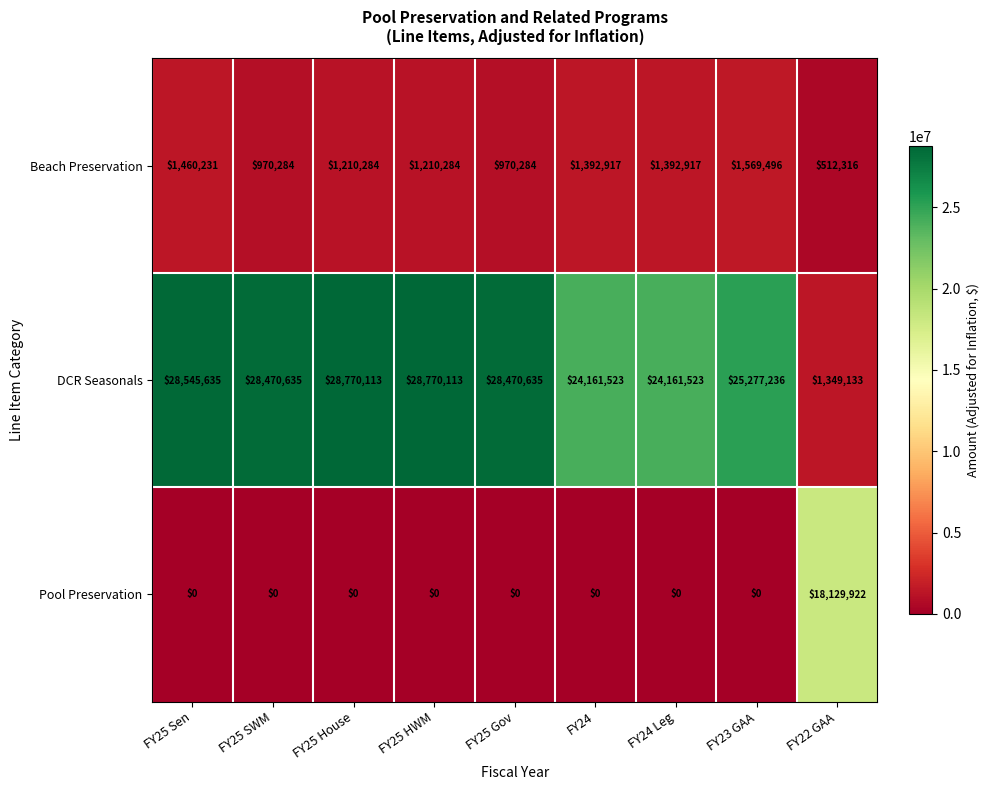

At FY25 HWM, list the series in order from largest to smallest.

DCR Seasonals, Beach Preservation, Pool Preservation